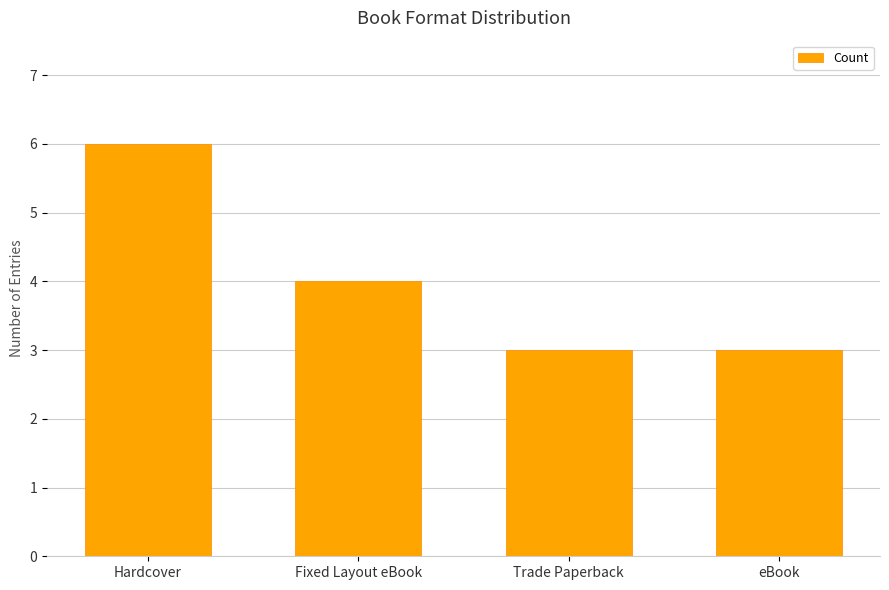

Reading left to right, what are all the values shown in this chart?

Hardcover=6	Fixed Layout eBook=4	Trade Paperback=3	eBook=3